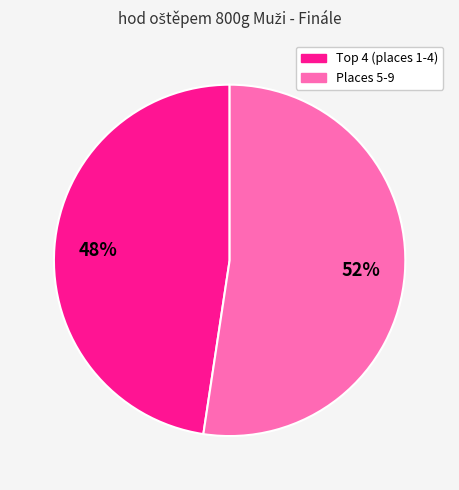

Does any single category account for the majority?

Yes